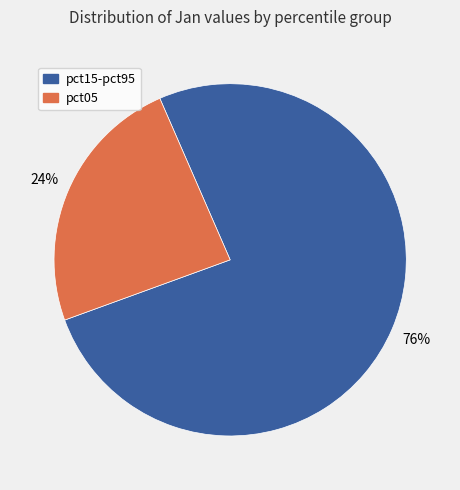

Is there any slice that represents more than half of the pie?

Yes